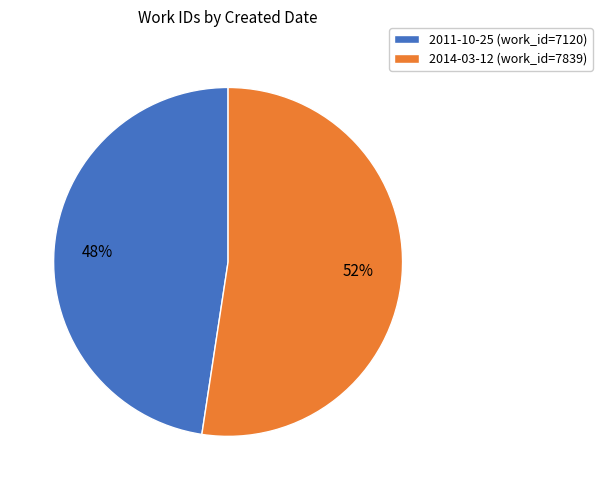

To the nearest percent, what percentage of the pie is 2014-03-12?

52%